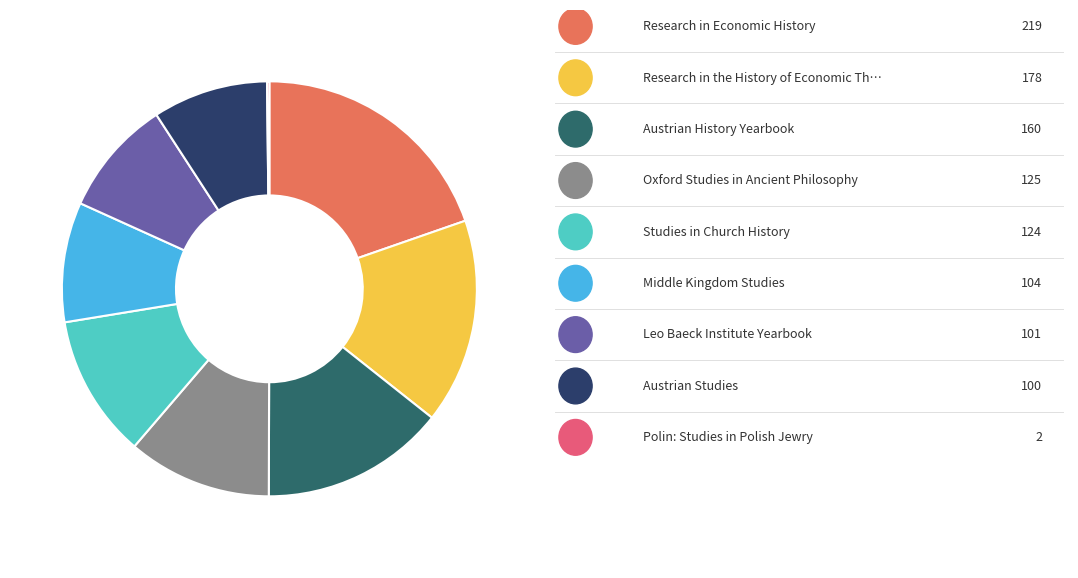

Is there any slice that represents more than half of the pie?

No